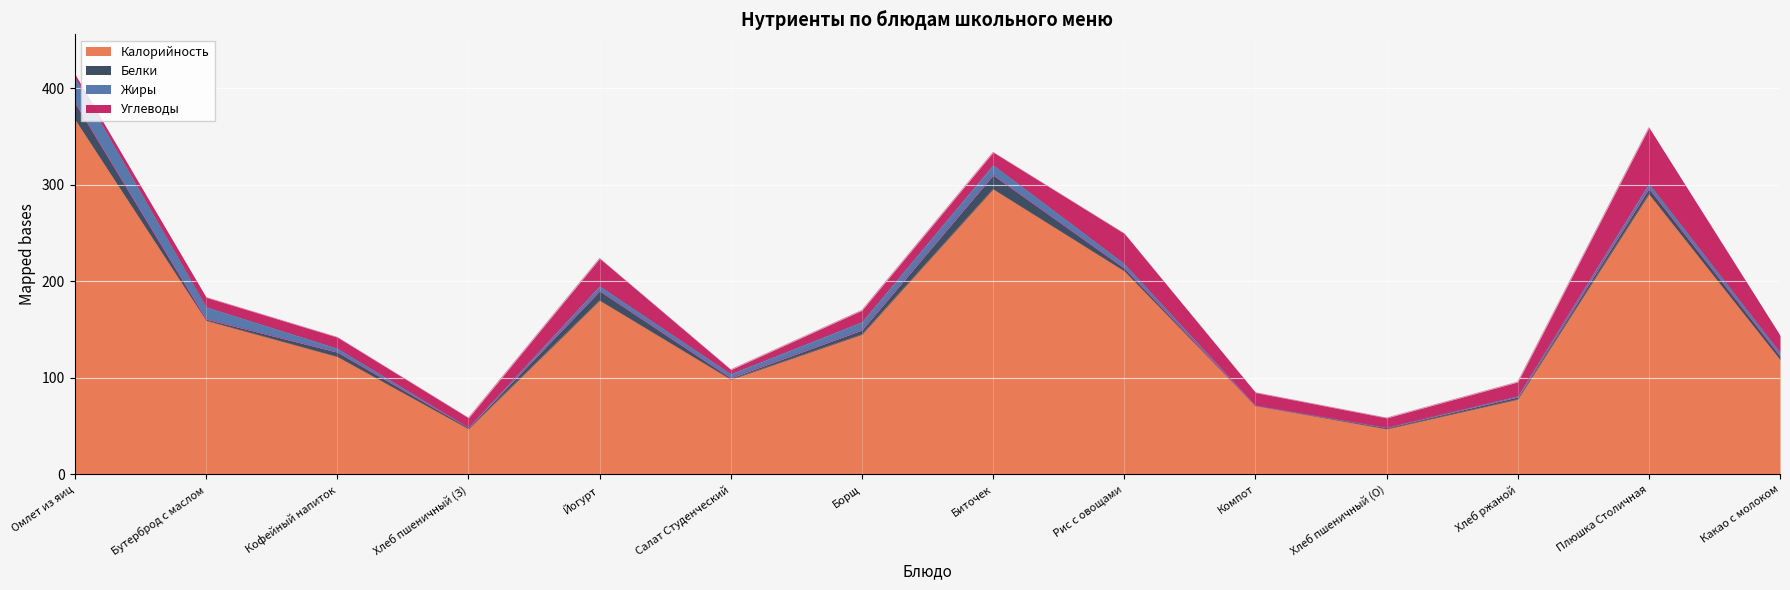

At how many categories does at least one series exceed 196?

4